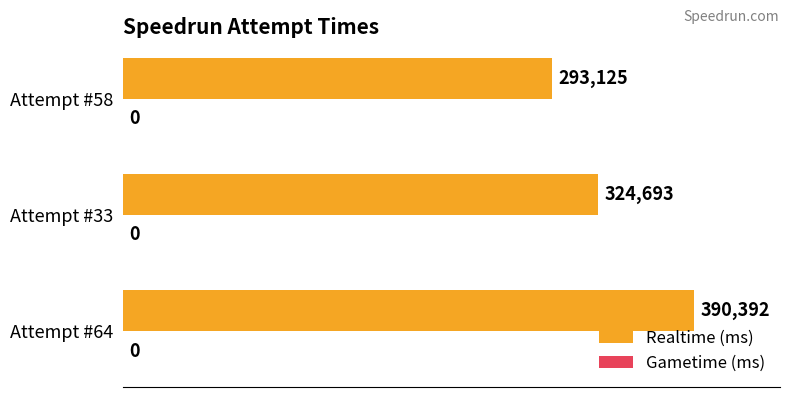

What is the sum of all values?

1008210